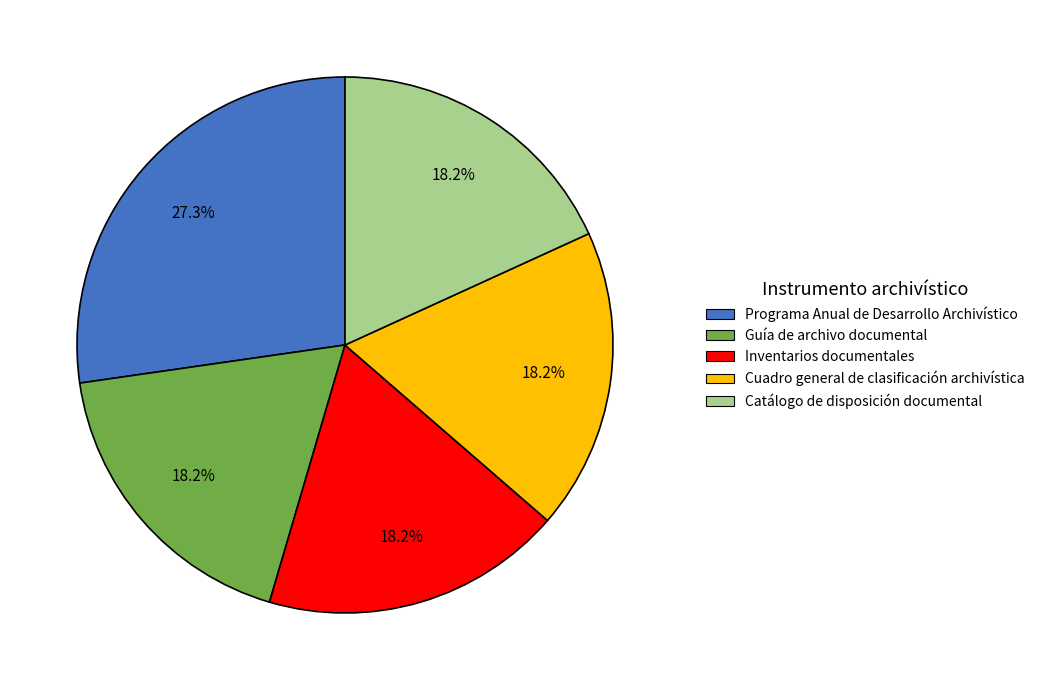

What percentage do Programa Anual de Desarrollo Archivístico and Inventarios documentales together represent?

45.5%